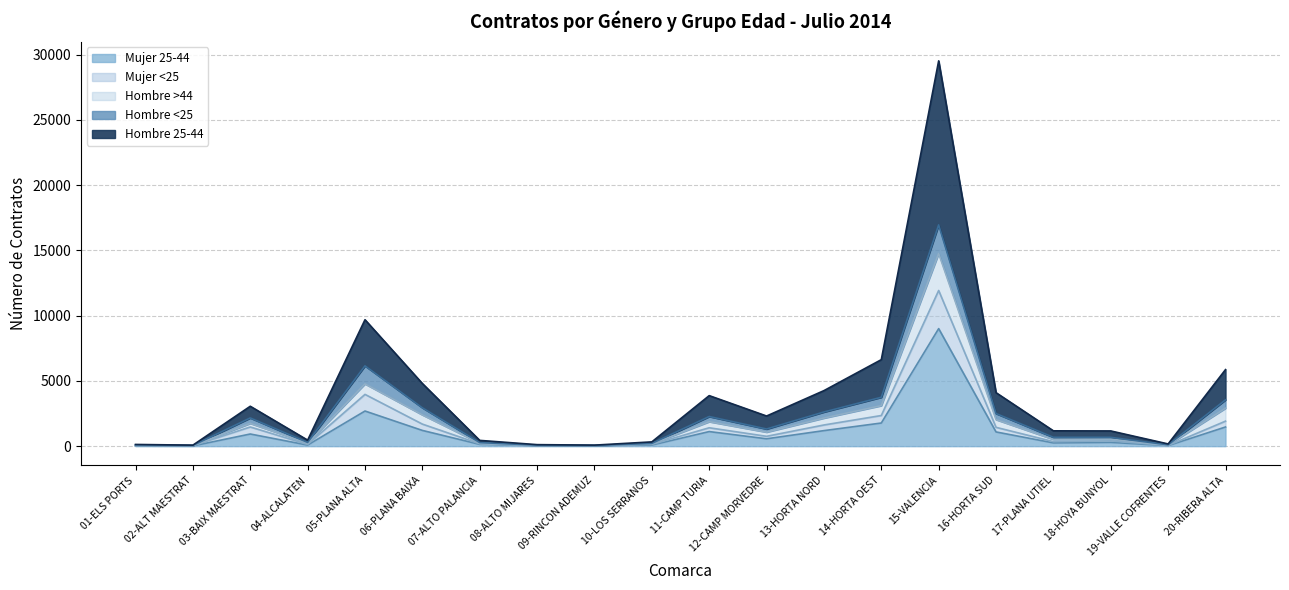

What position from the right is 12-CAMP MORVEDRE?

9